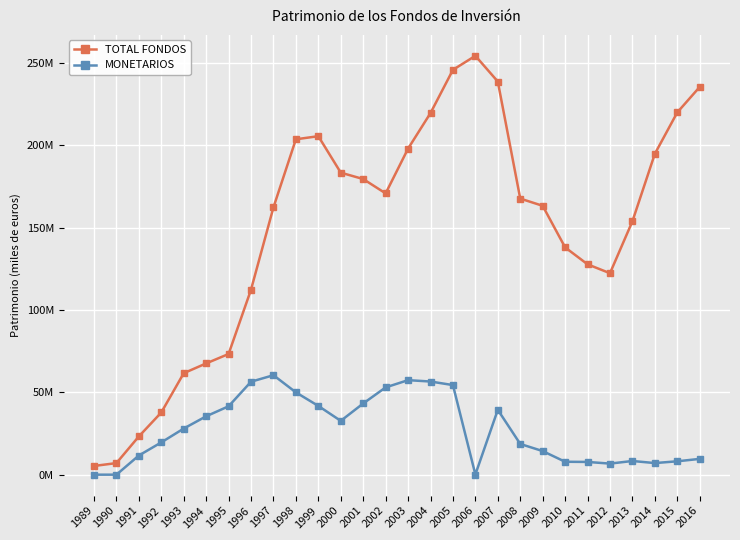

What is the difference between the highest and lowest values at 2015?

211841697